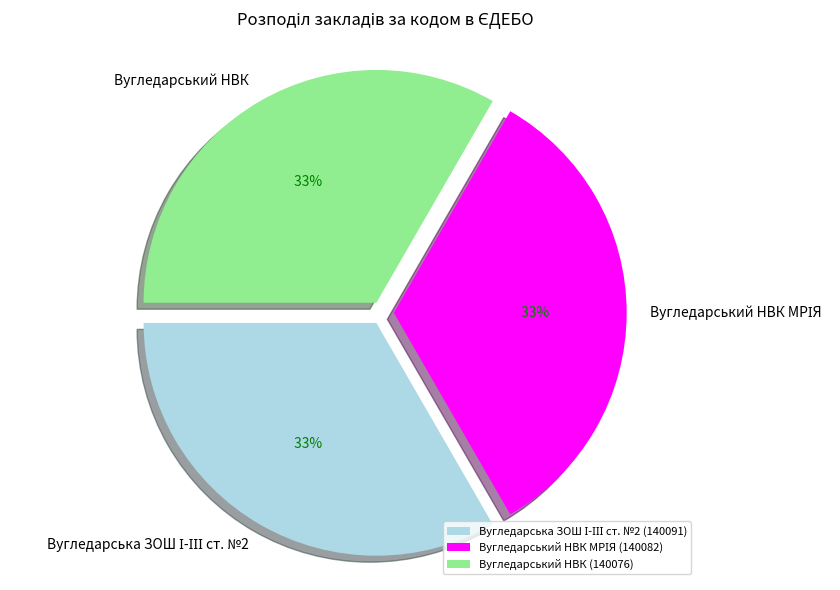

To the nearest percent, what is the average slice percentage?

33%